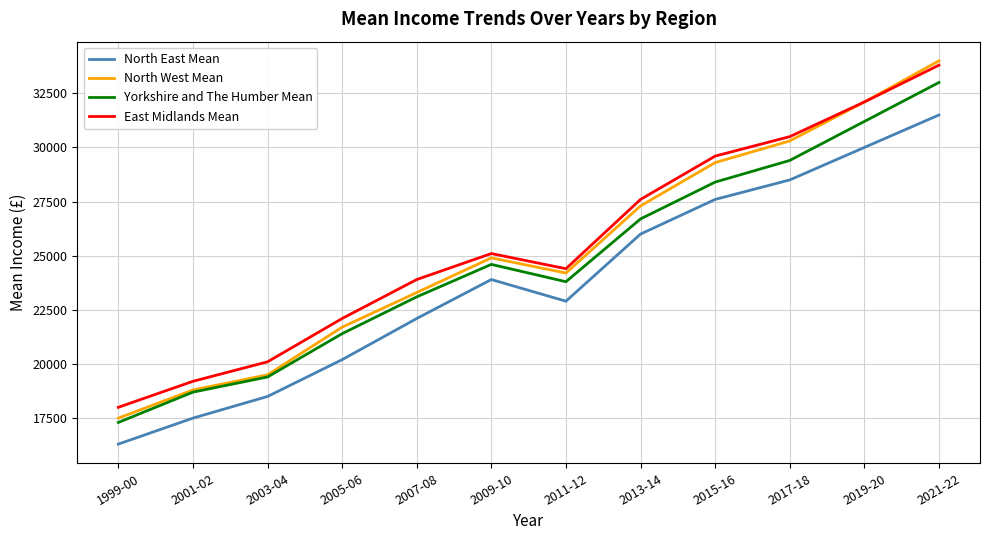

How many categories are shown in the chart?

12